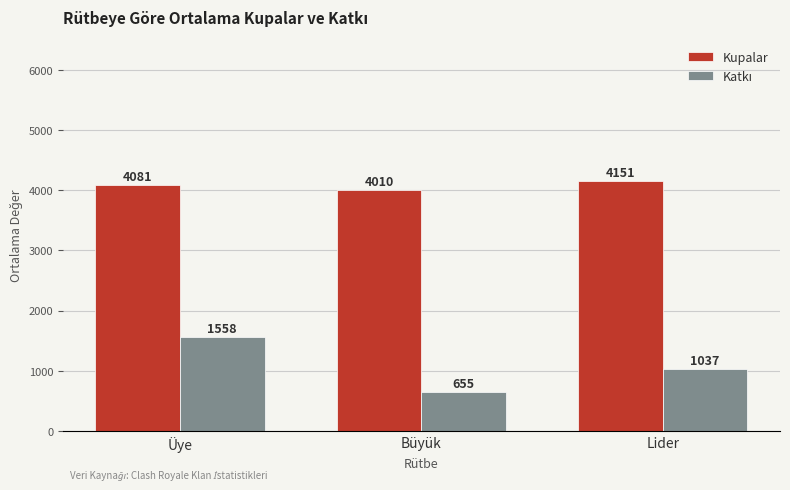

List the labels in order of Kupalar value, smallest first.

Büyük, Üye, Lider